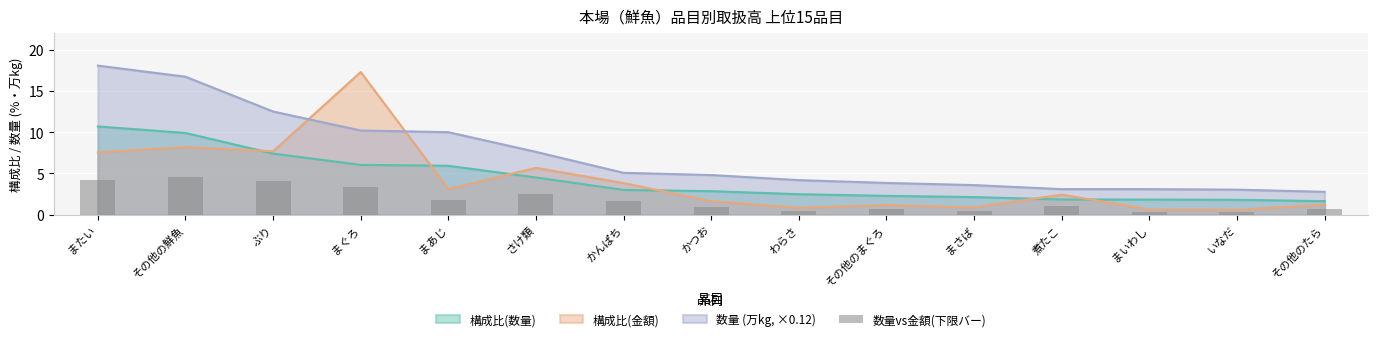

What is the value of the 11th bar from the left?

0.5